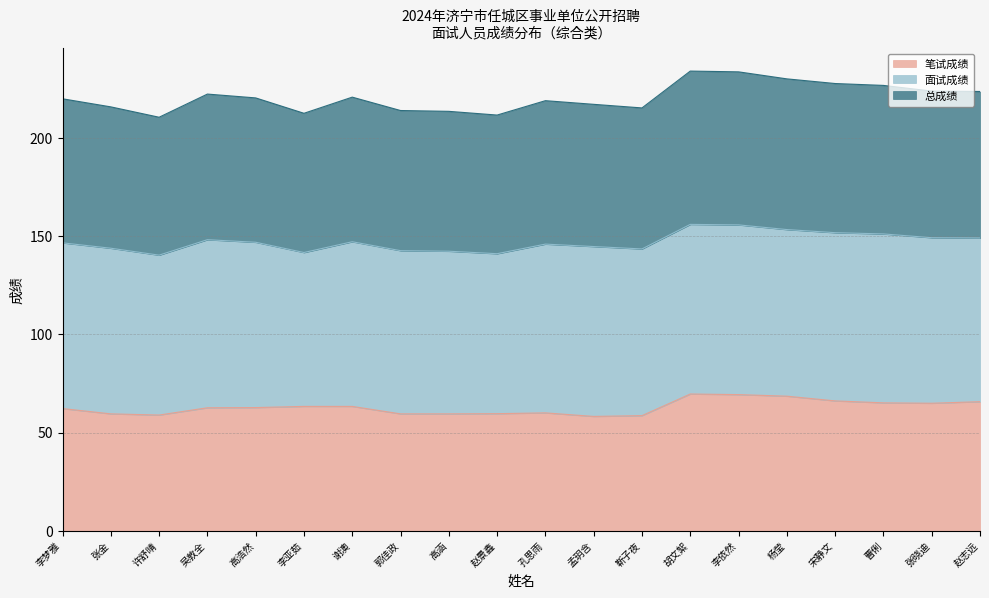

True or false: 笔试成绩 and 总成绩 cross at least once.

False